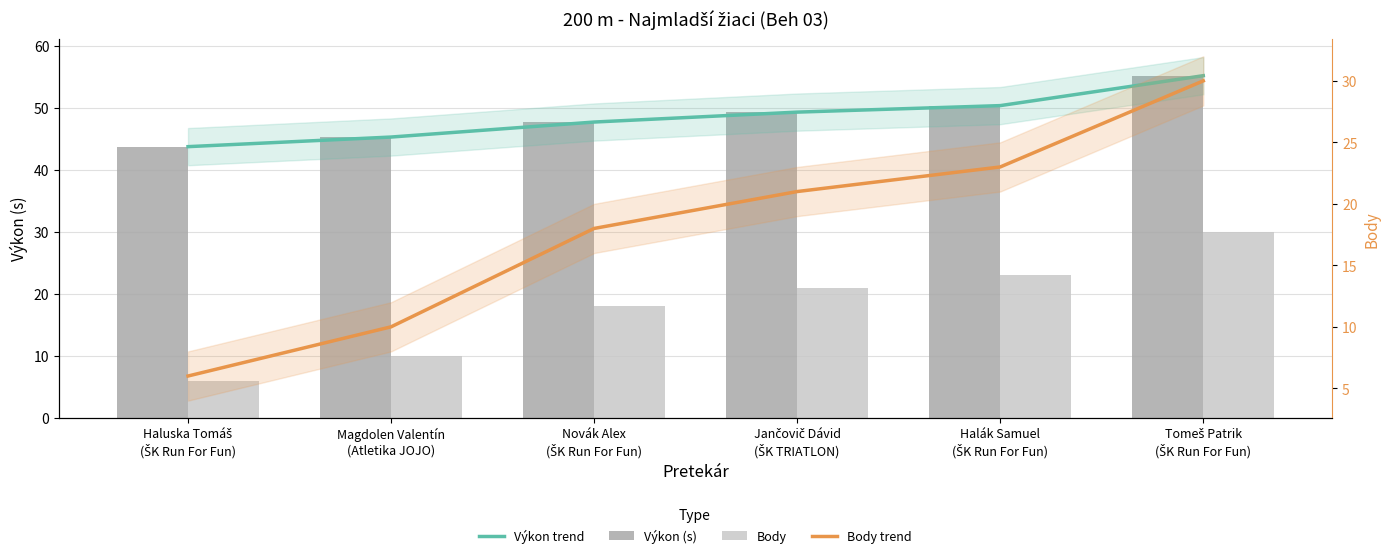

Where is Body trend nearest to the value 18?

Novák Alex
(ŠK Run For Fun)